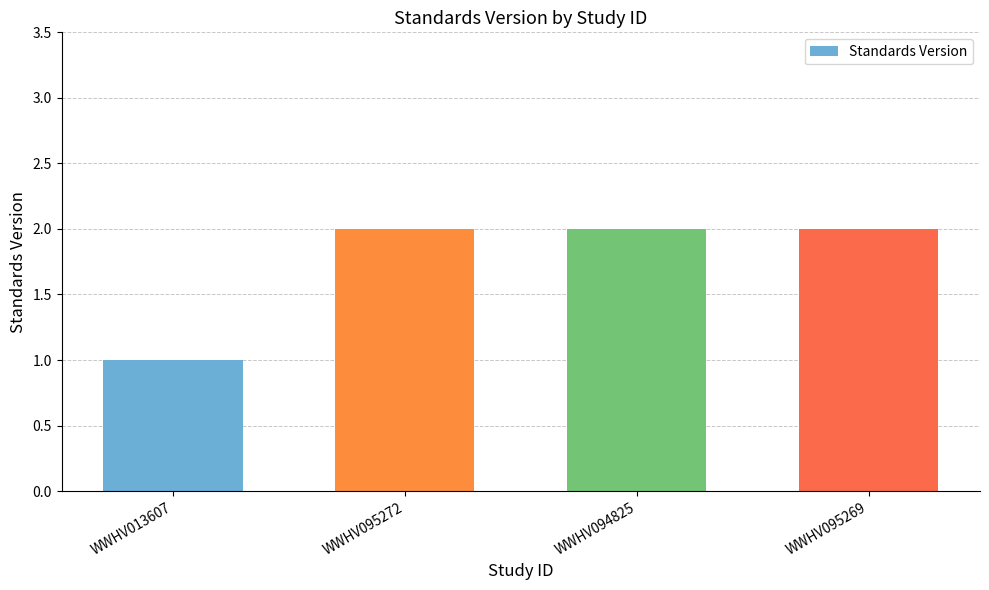

The chart shows a value of 1 at WWHV094825. True or false?

False